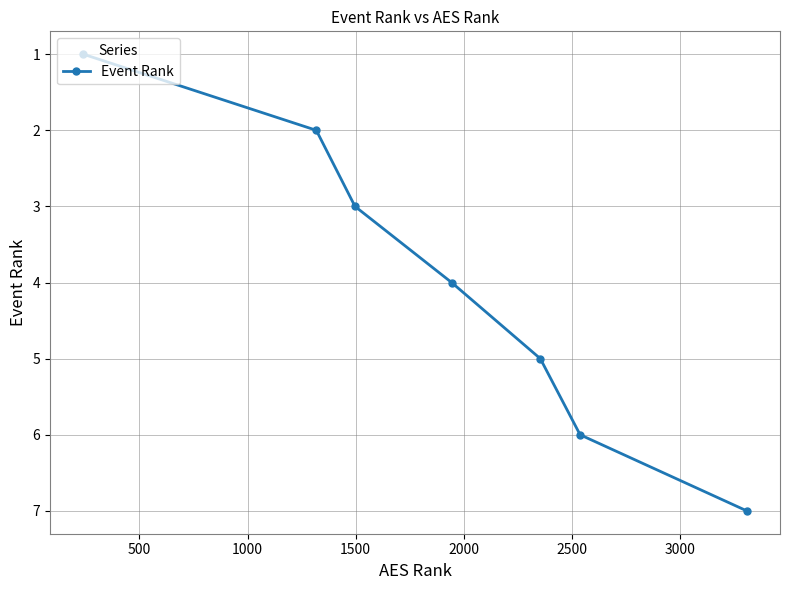

What is the greatest value displayed?

7